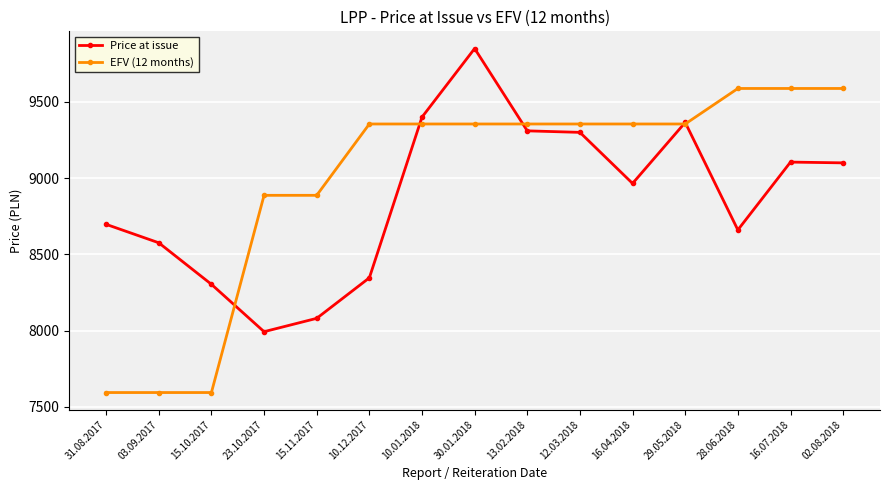

How many data points does each series have?

15